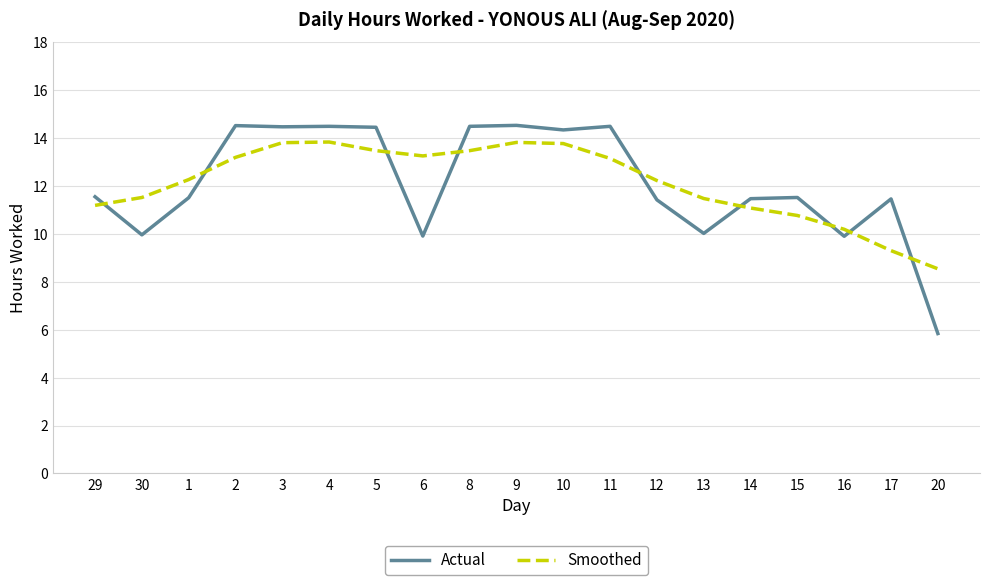

Is the value of Smoothed at 10 greater than the value of Actual at 12?

Yes